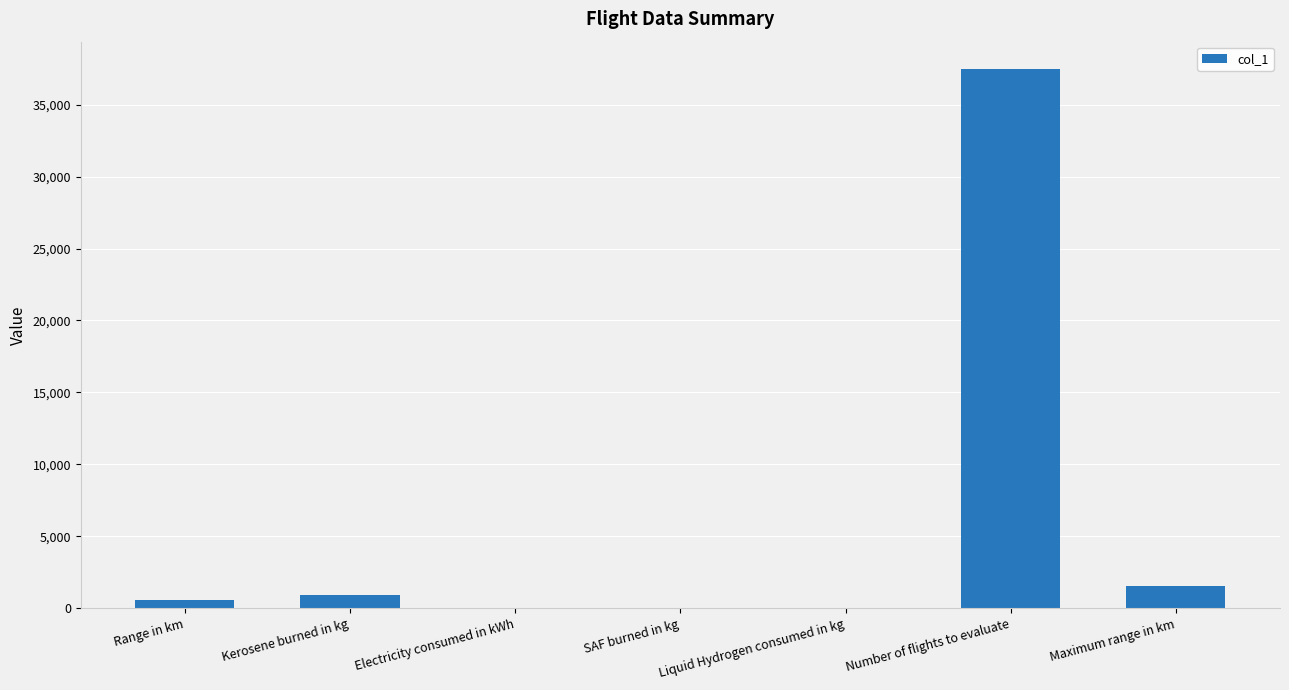

What is the change in value from Kerosene burned in kg to Maximum range in km?

+615.0